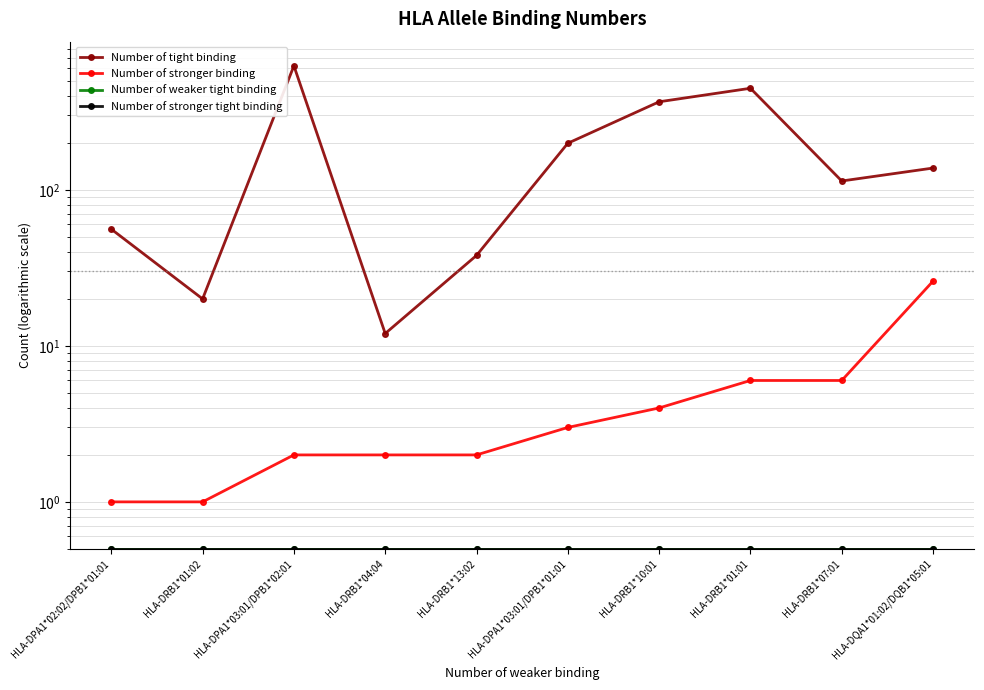

What position from the right is HLA-DRB1*04:04?

7